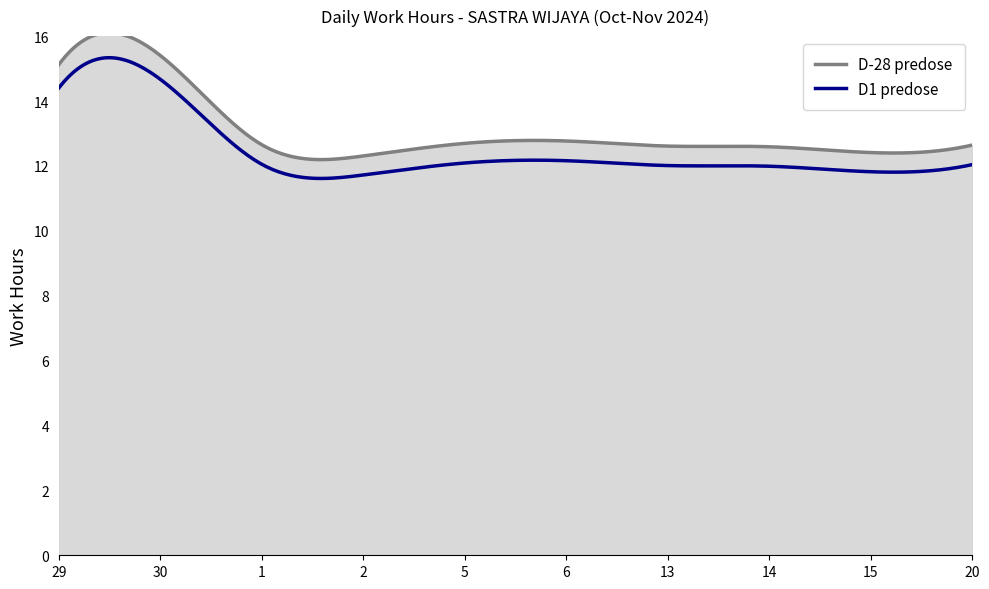

True or false: OT Hours (series 1) and OT Hours (series 2) cross at least once.

False